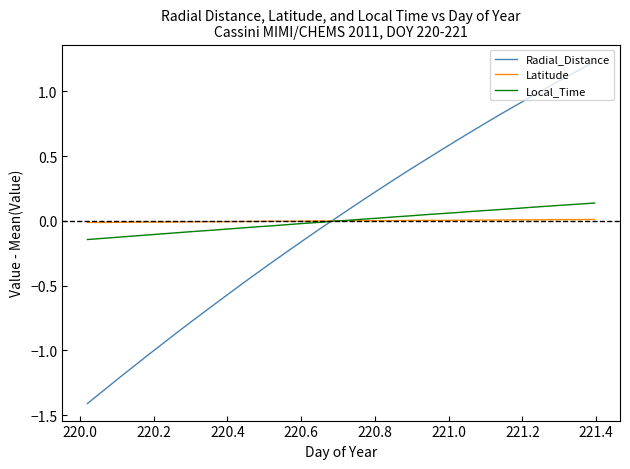

What are all the series names shown in the legend?

Radial_Distance, Latitude, Local_Time